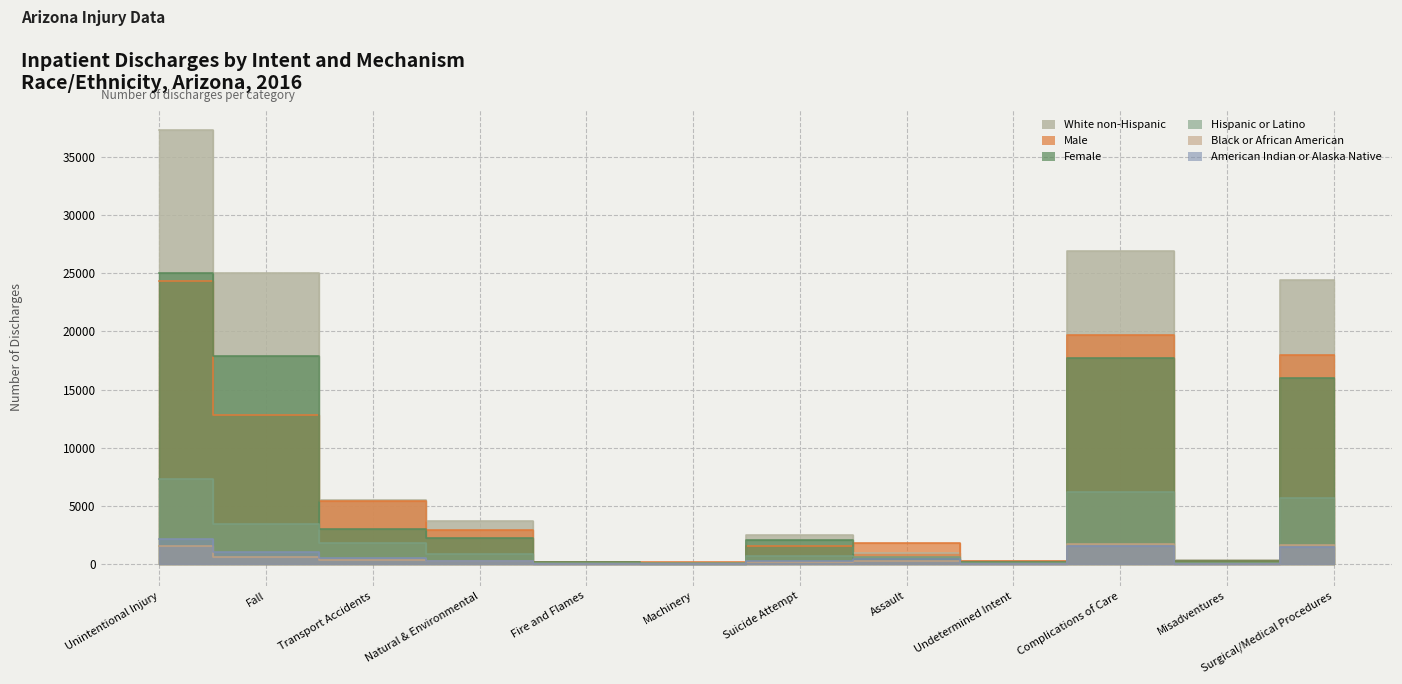

What is the difference between the American Indian or Alaska Native values at Transport Accidents and Surgical/Medical Procedures?

940